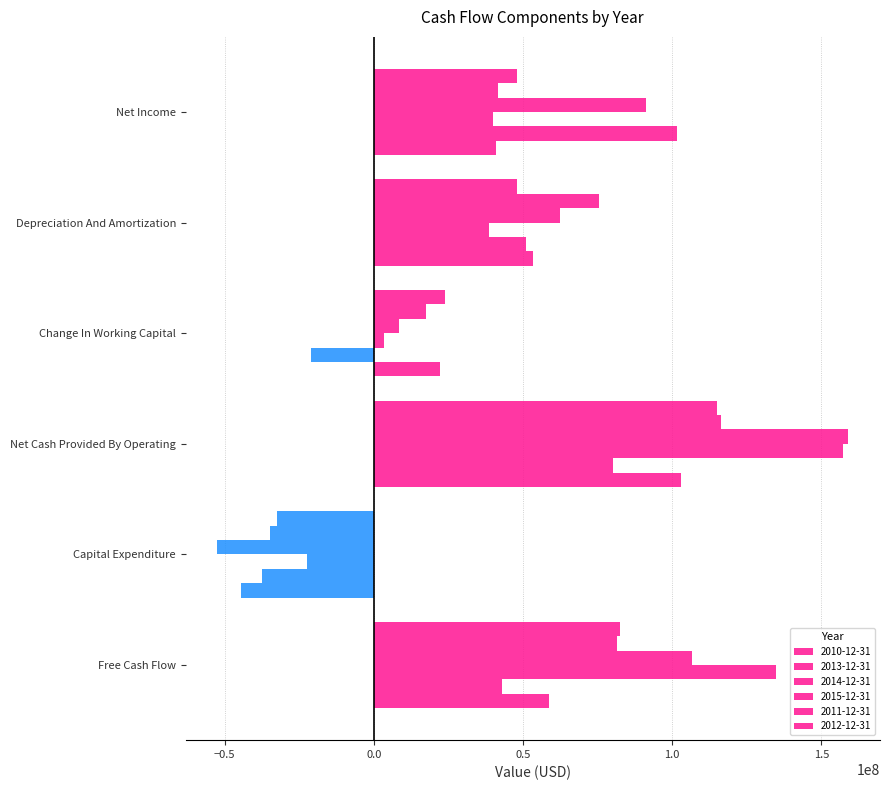

How many data points in 2014-12-31 are less than 91257000?

3